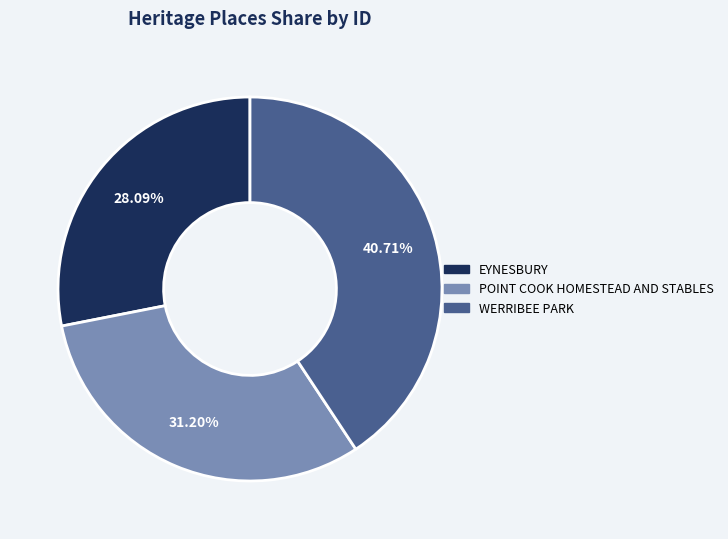

True or false: POINT COOK HOMESTEAD AND STABLES accounts for 26% of the total.

False